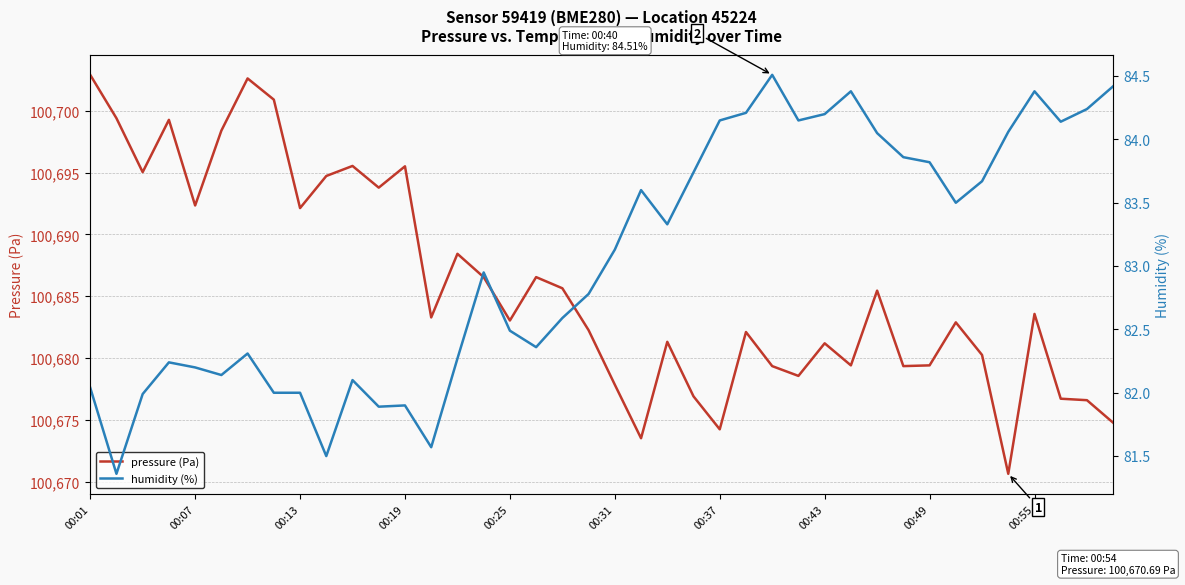

Which series has the largest total across all categories?

pressure (Pa)